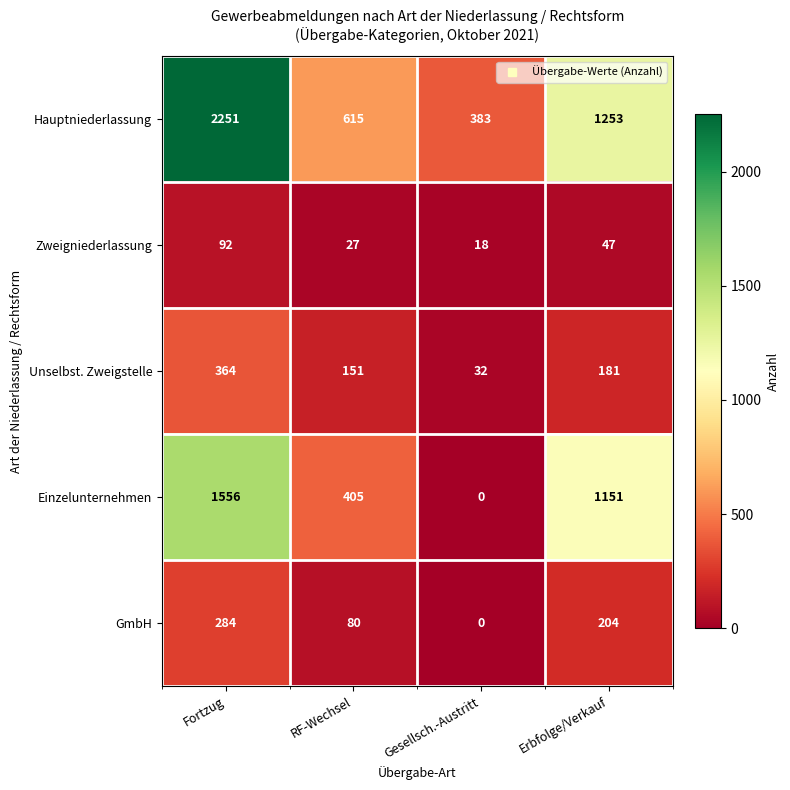

Is it true that GmbH equals 0 at Gesellsch.-Austritt?

True